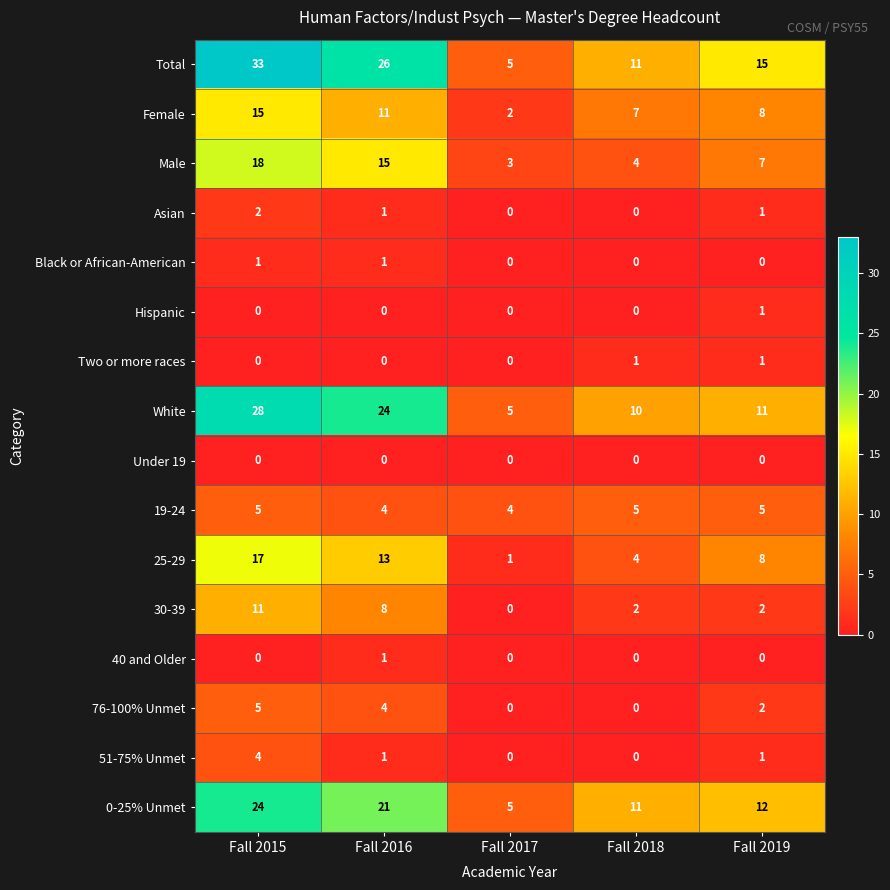

The value of Total at Fall 2015 is 33. True or false?

True